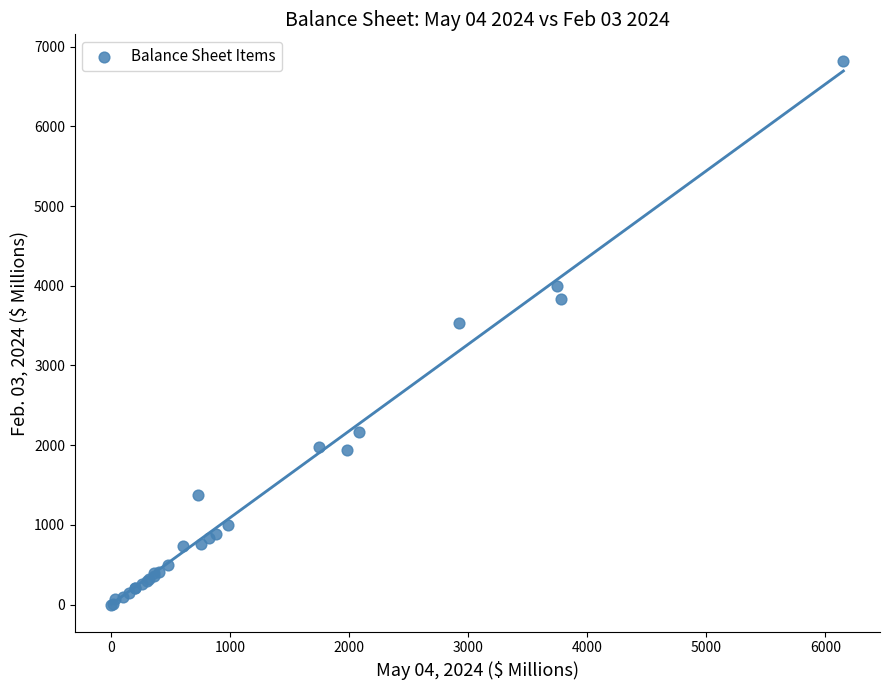

What Y value in the scatter plot is closest to 3406?

3536.6